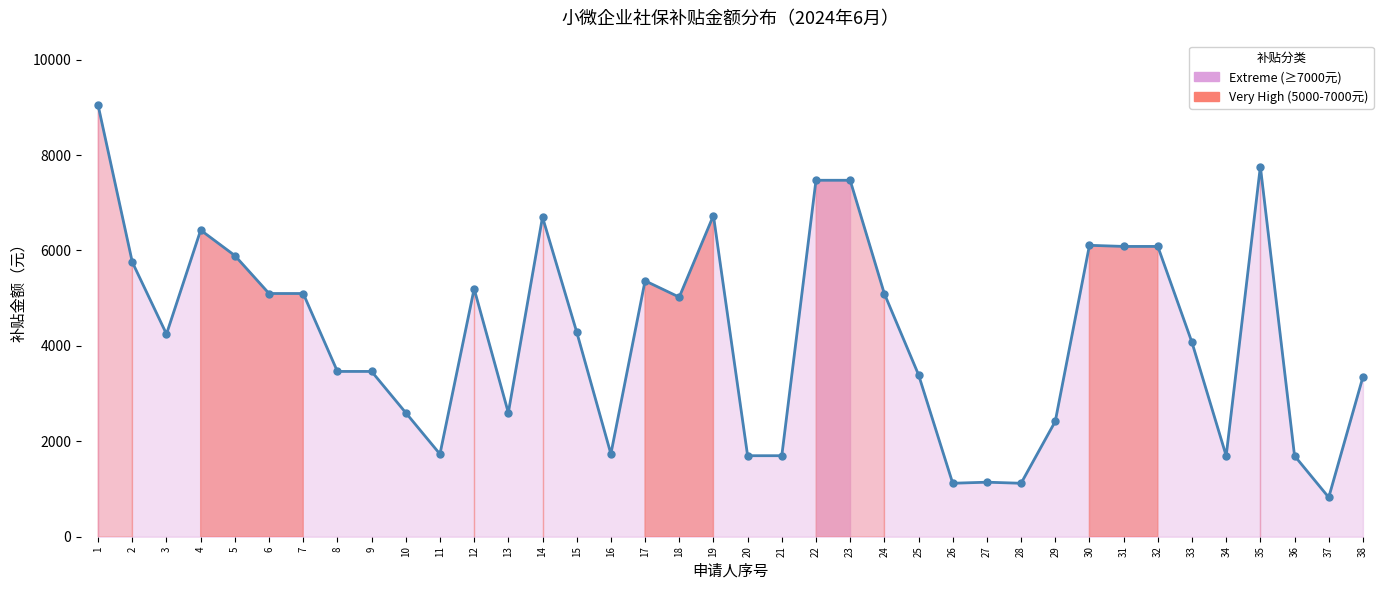

Which has a higher value, 9 or 22?

22